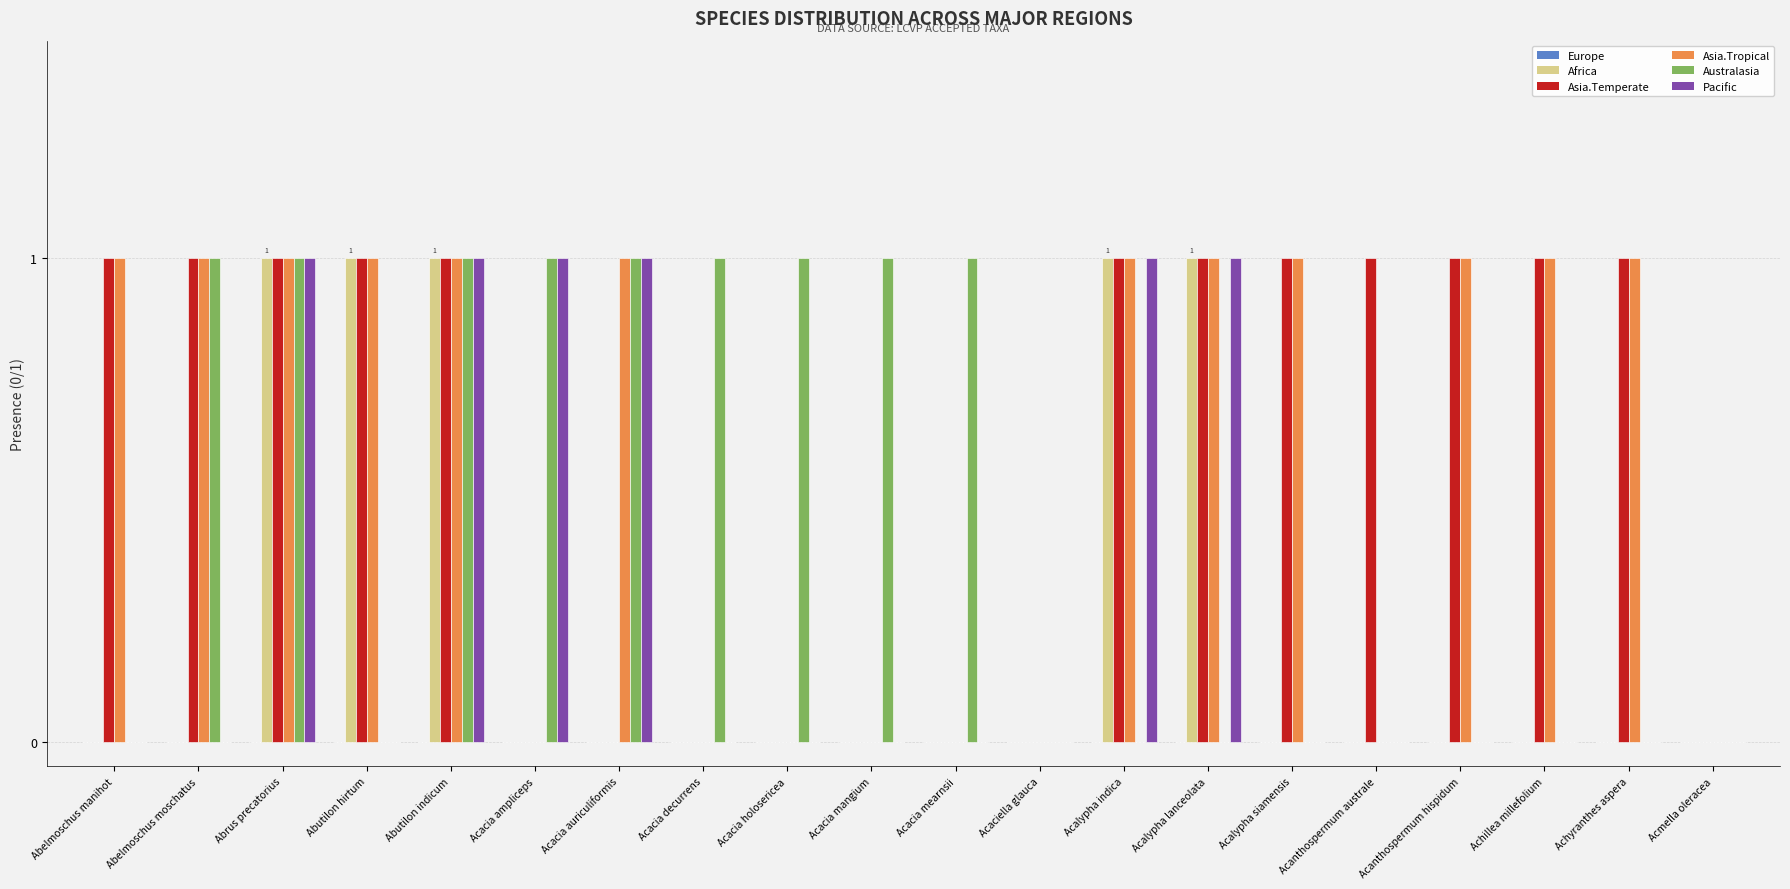

True or false: Africa has a value of 1 at Acalypha lanceolata.

True